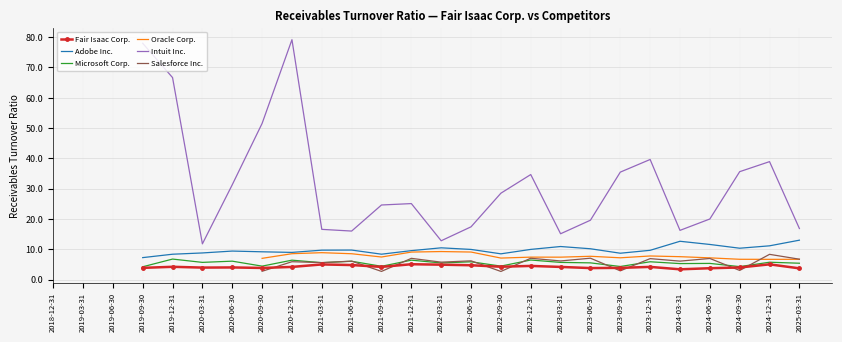

At which label does Oracle Corp. reach its peak?

2022-03-31